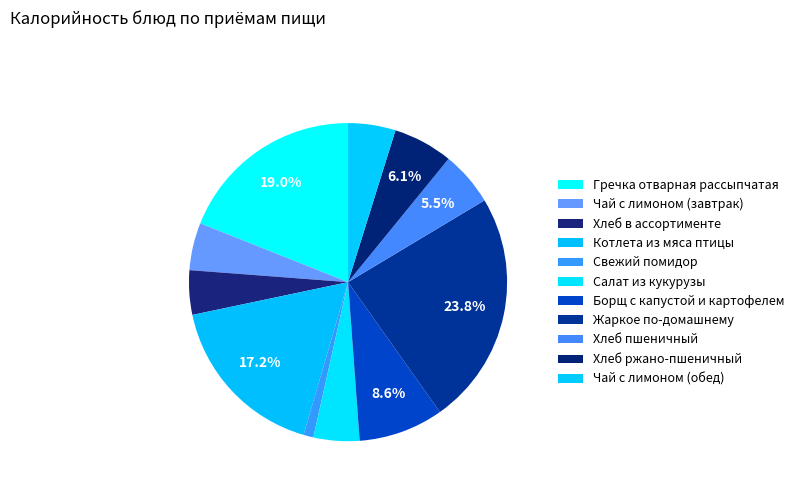

How many slices are in this pie chart?

11